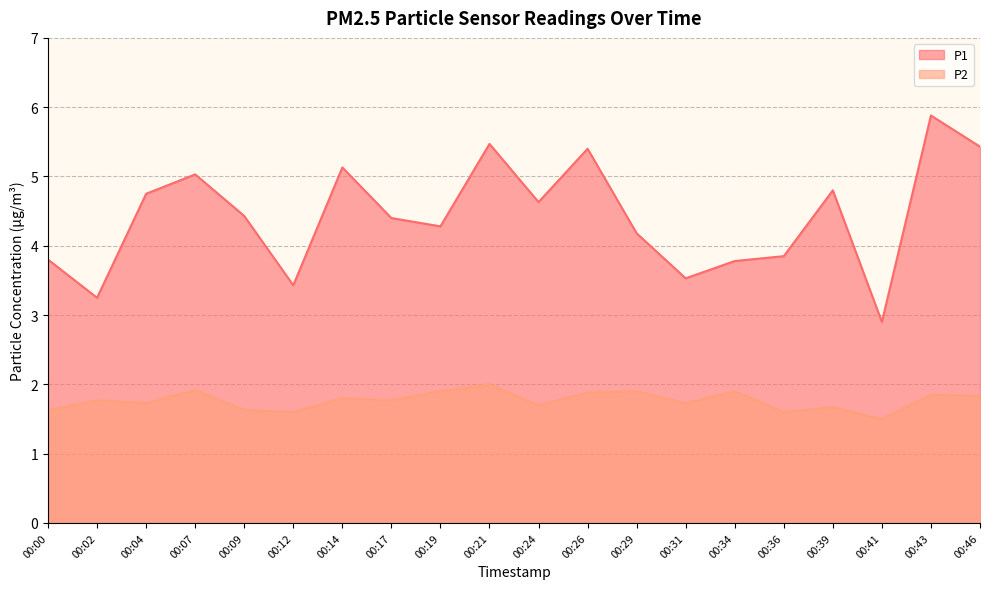

Between 00:12 and 00:36, which is larger?

00:36